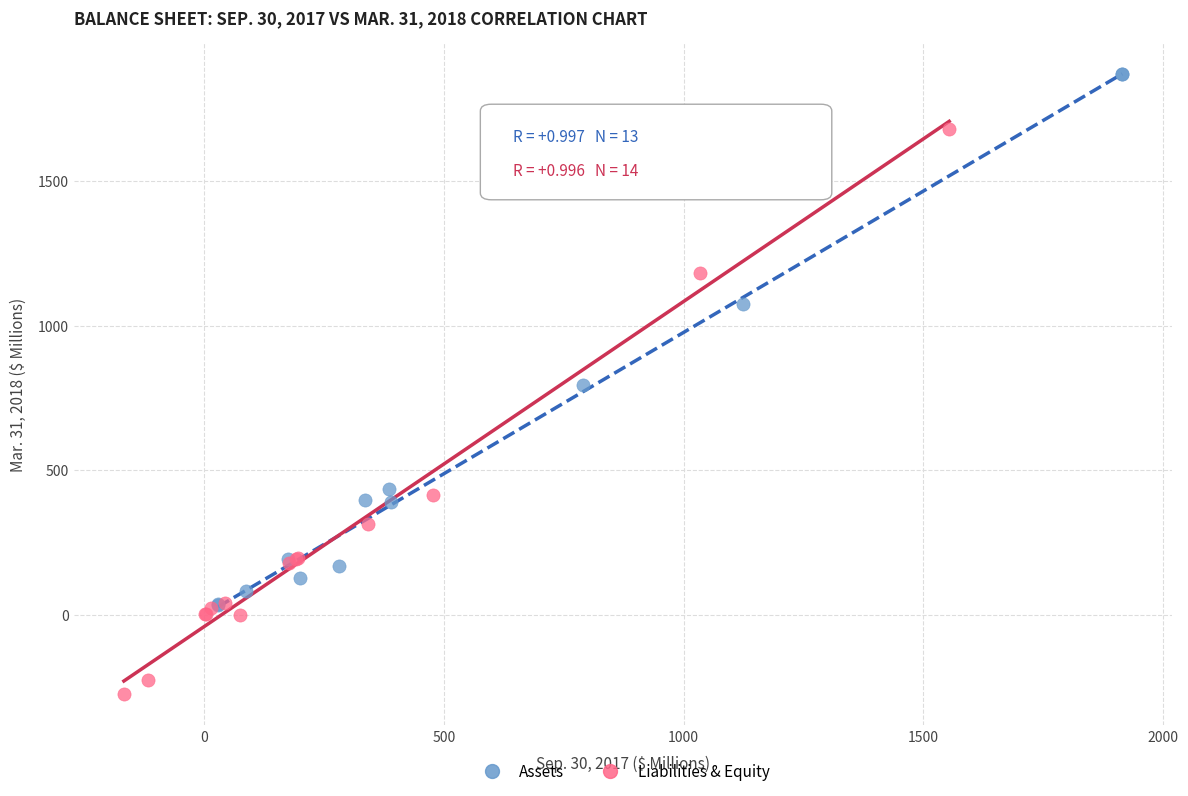

Which series contains the highest Y value?

Assets